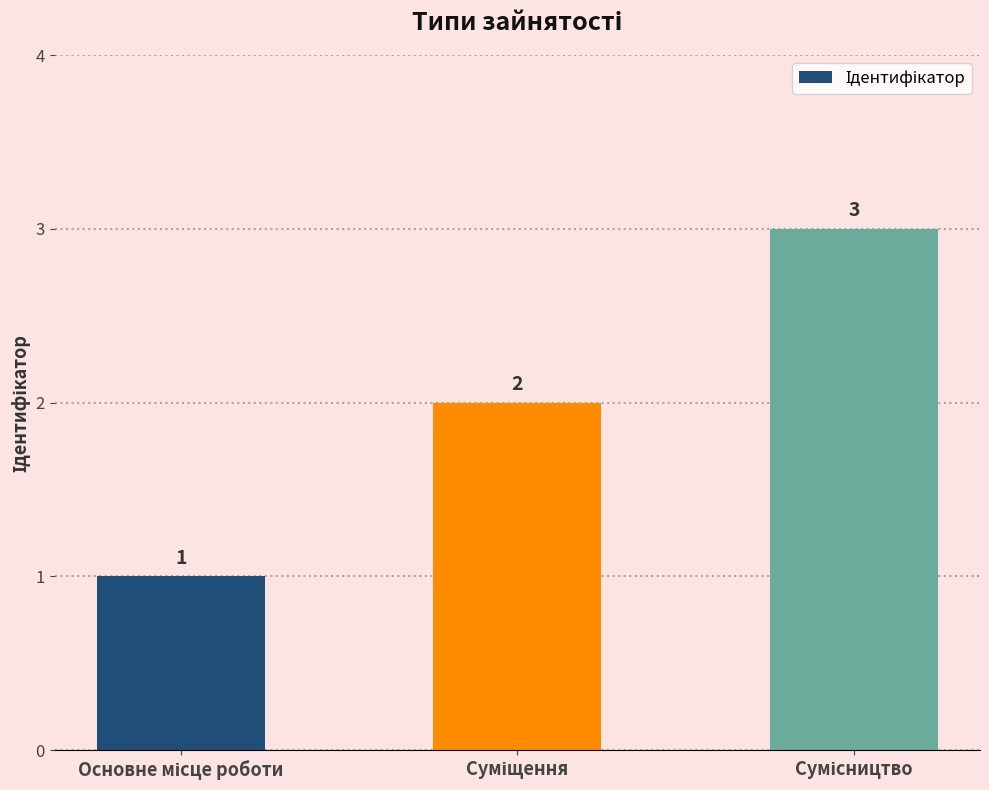

How many values are between 1 and 3?

3